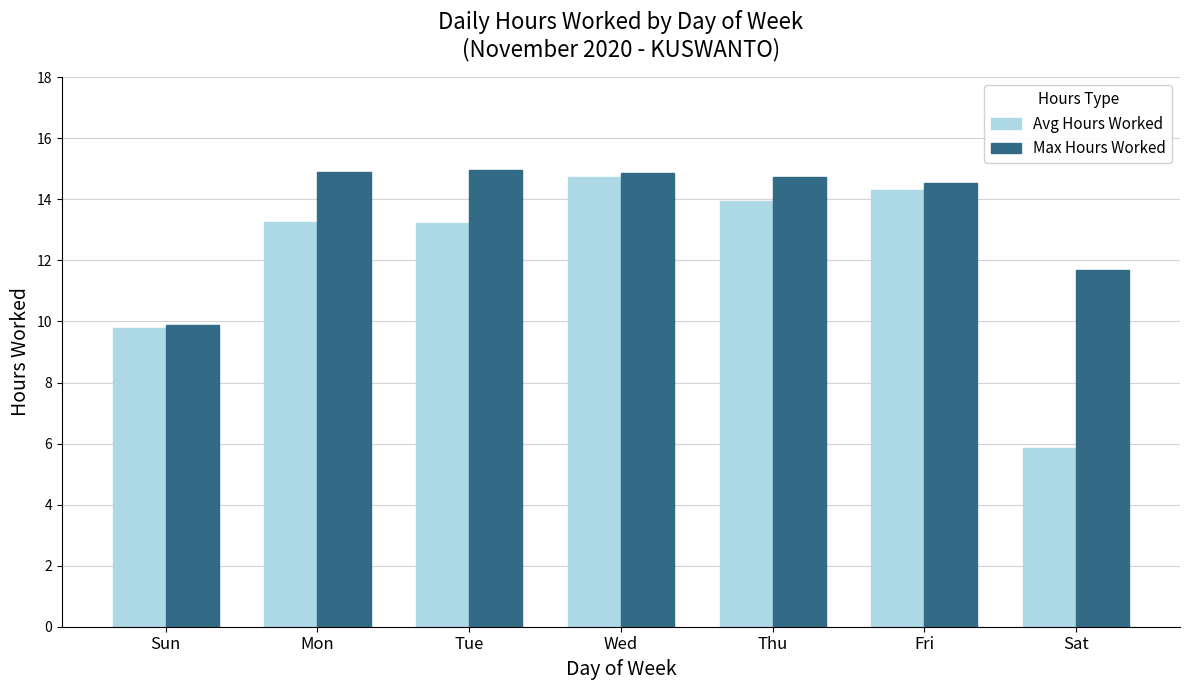

What is the value of the Avg Hours Worked bar at the 1st from the left?

9.8